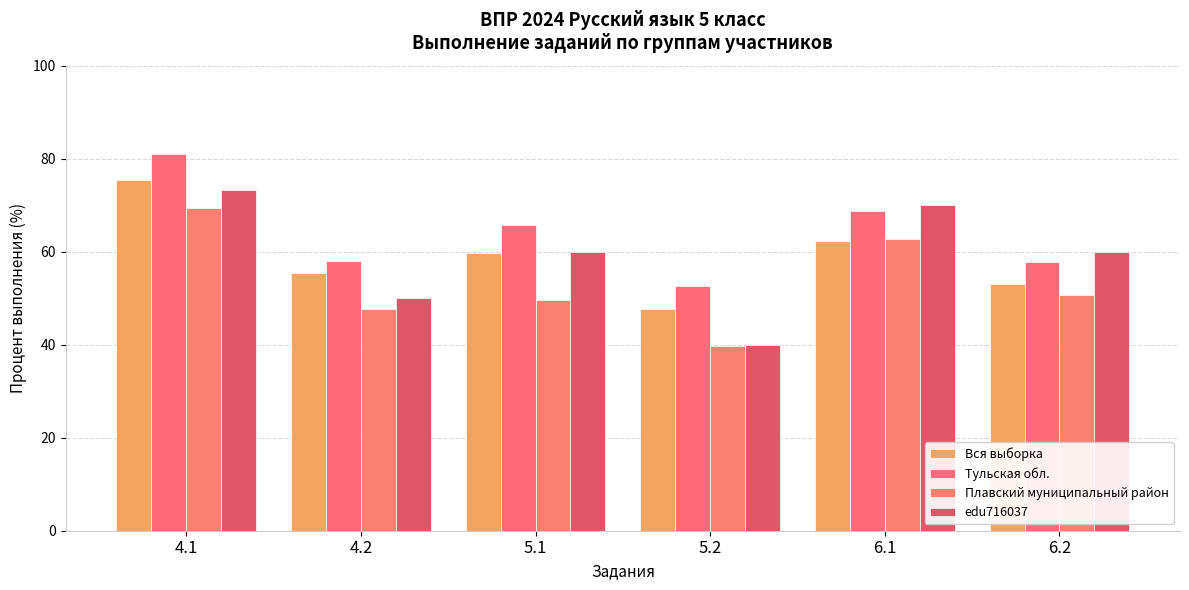

At which category is the sum across all series the highest?

4.1